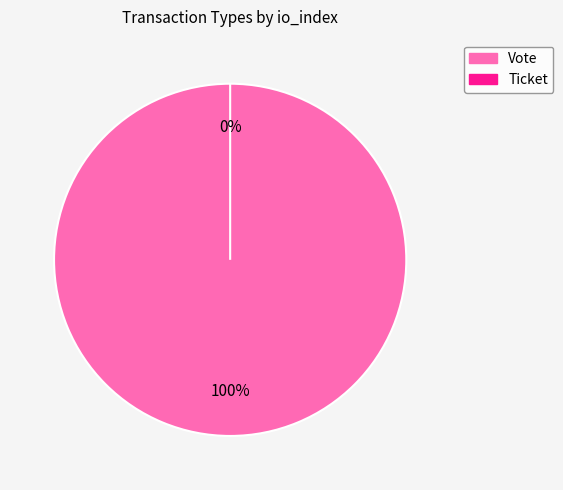

Count the number of slices in the pie.

2